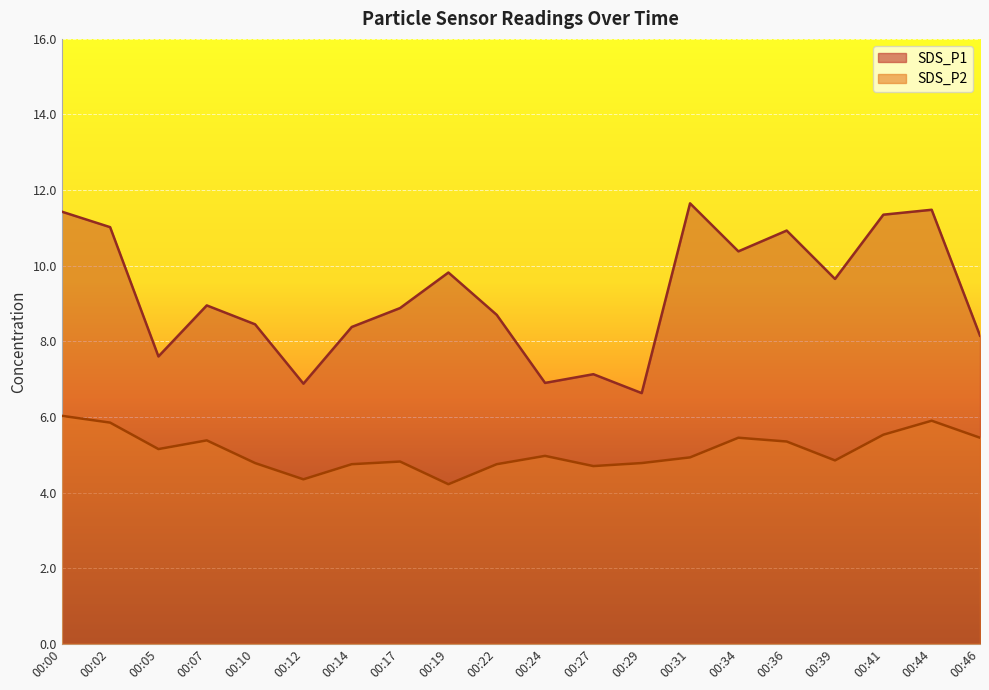

At which category does SDS_P1 reach its first local peak?

00:07